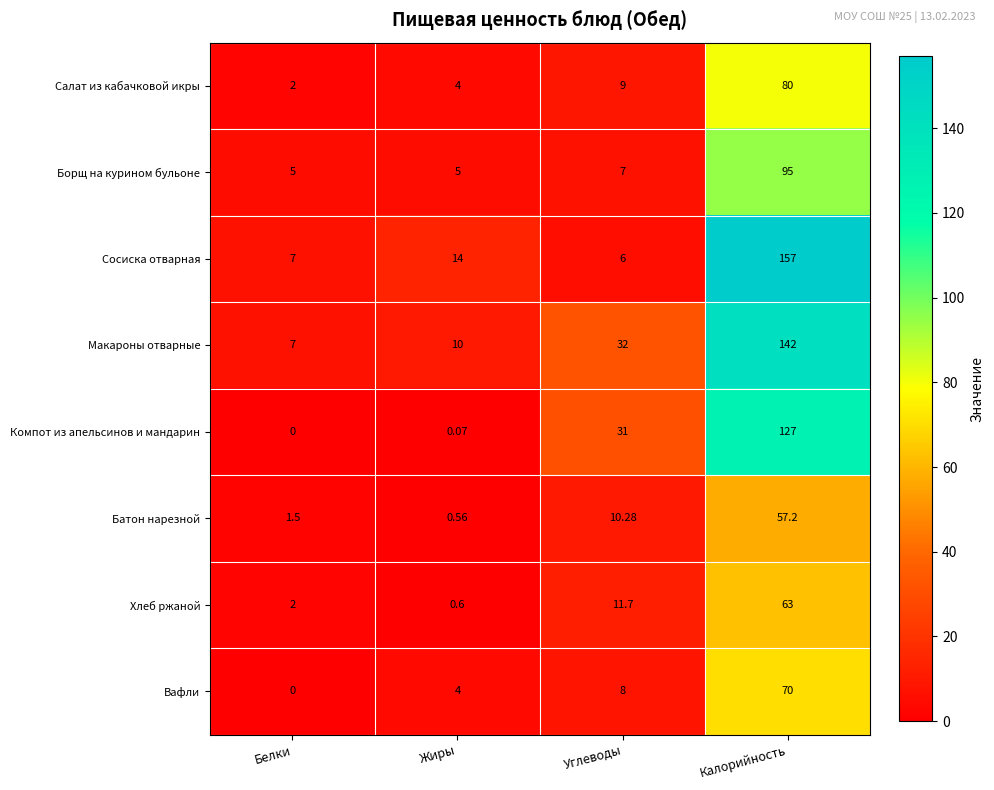

Which label corresponds to the smallest value in the chart?

Белки